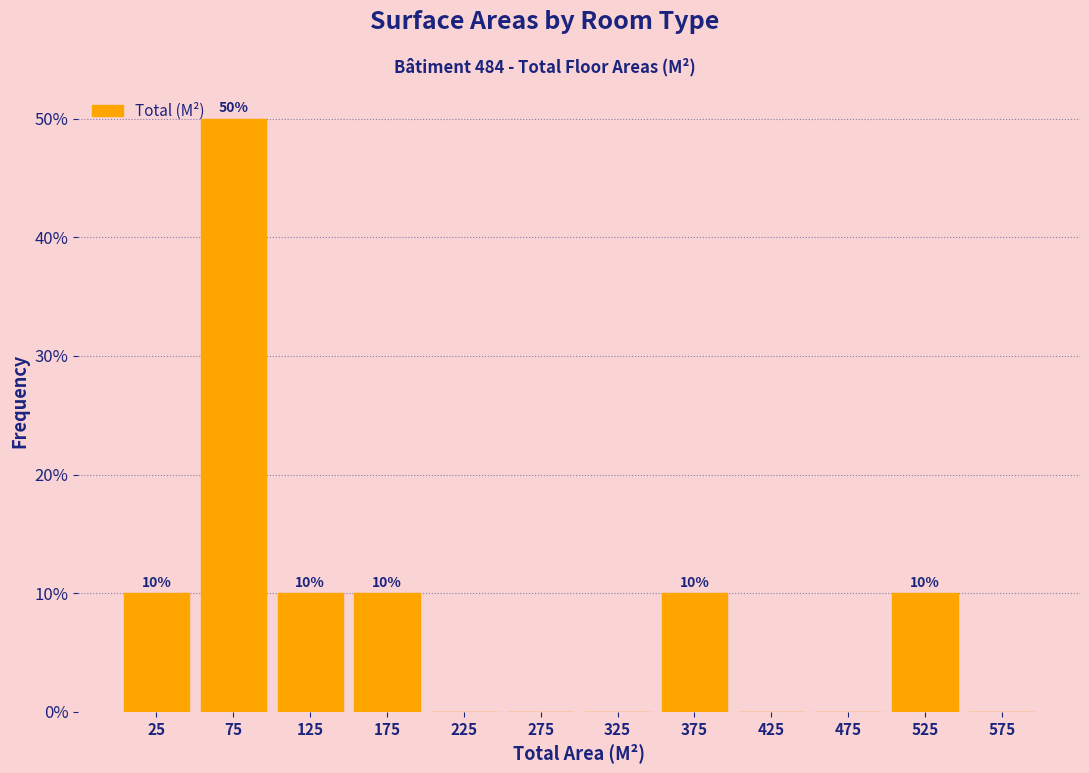

Over which range of the x-axis is the bar tallest?

50 to 100